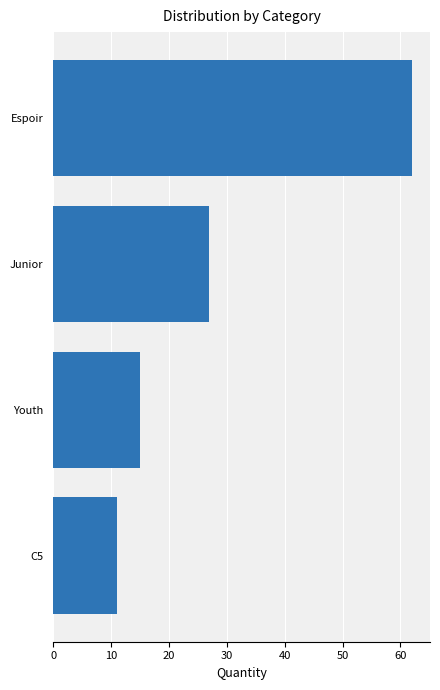

At which label is the value closest to 36?

Junior